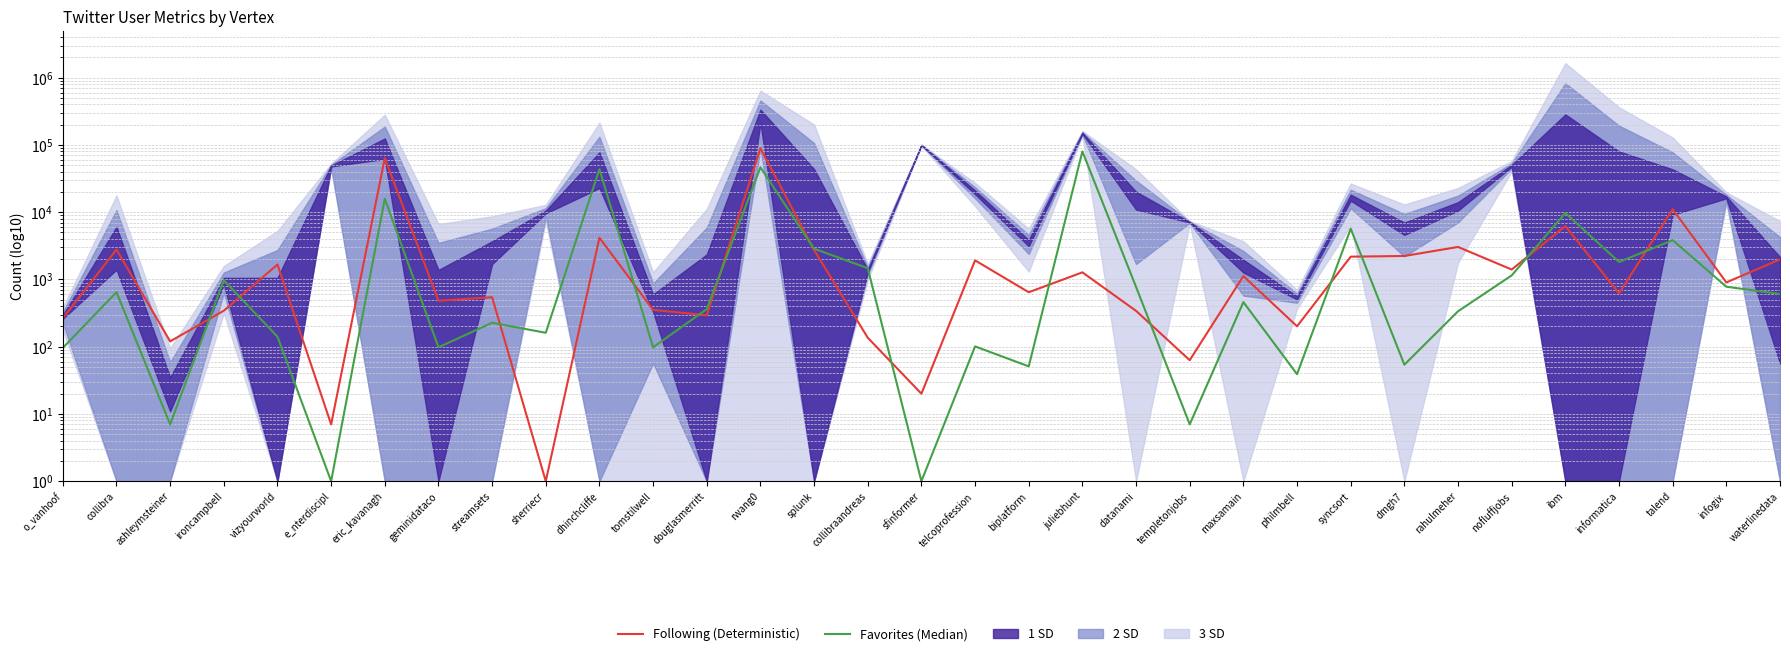

Does the chart display data point markers on the line(s)?

No